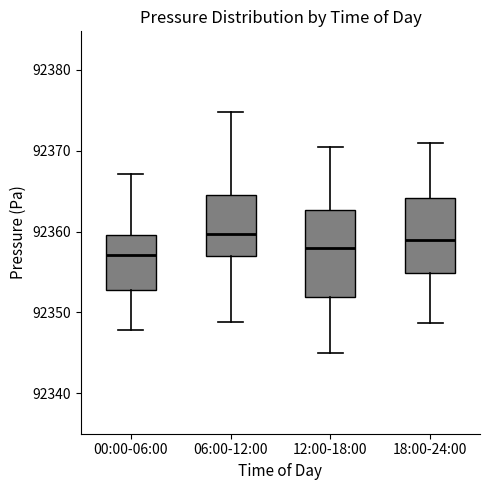

Which box is the tallest, from its lower edge to its upper edge?

12:00-18:00